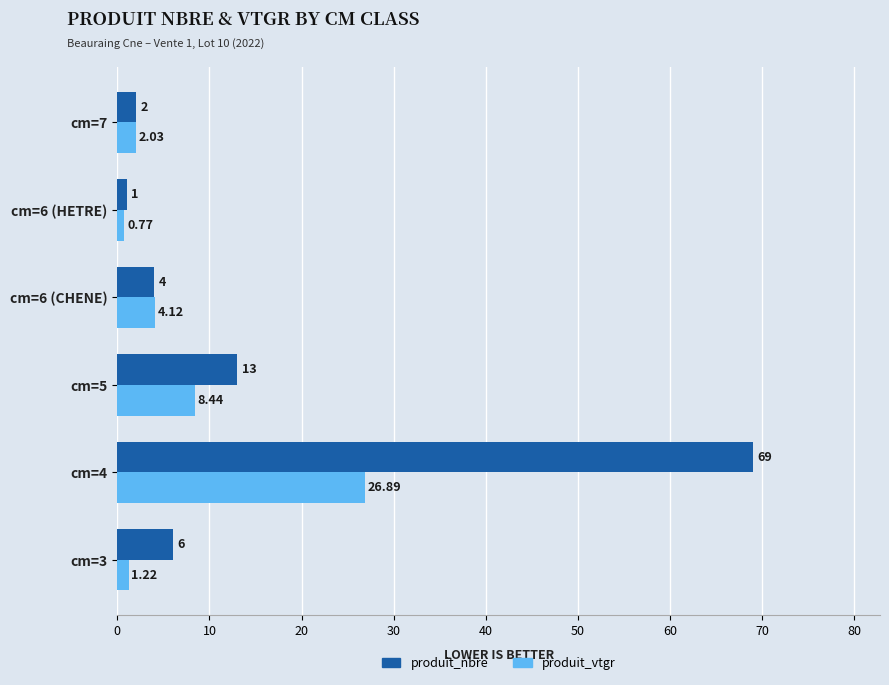

List the labels in order of produit_vtgr value, smallest first.

cm=6 (HETRE), cm=3, cm=7, cm=6 (CHENE), cm=5, cm=4